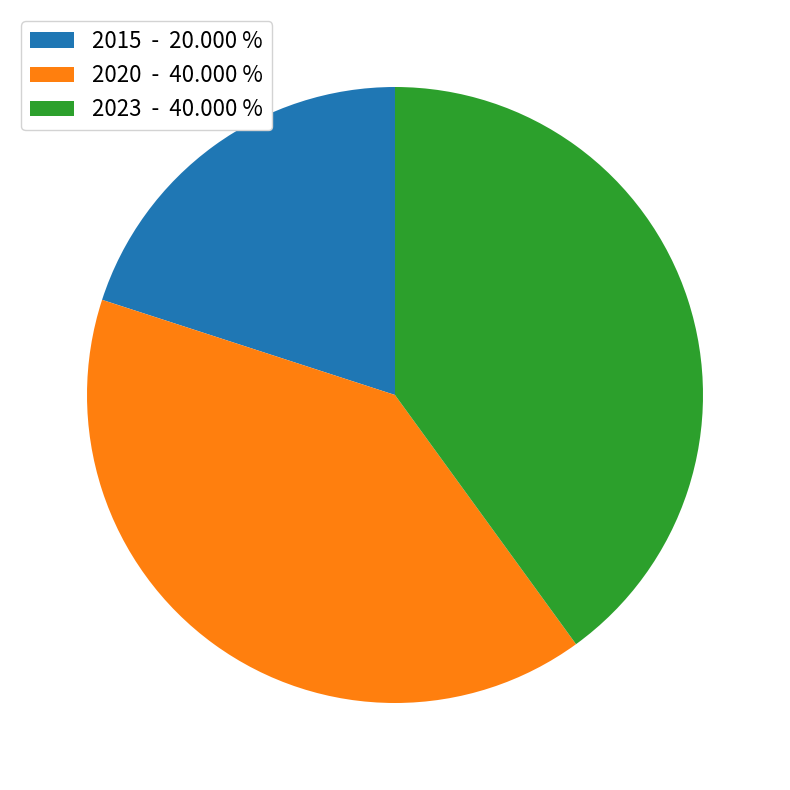

How many slices are in this pie chart?

3